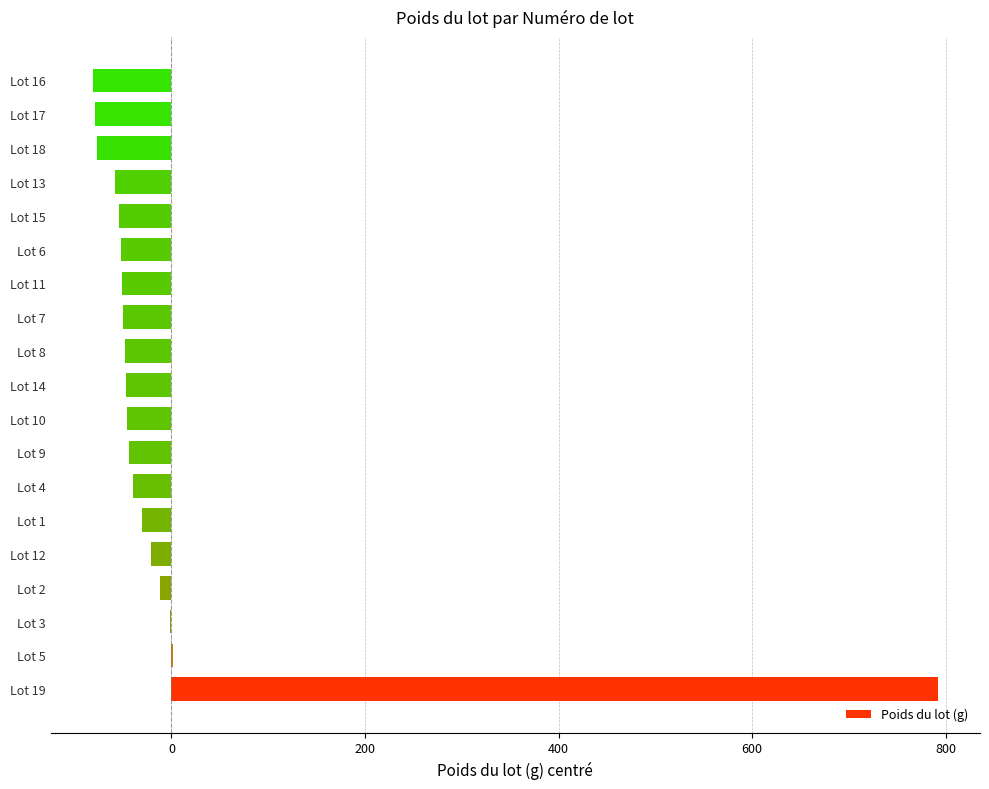

How many distinct data groups are displayed?

1